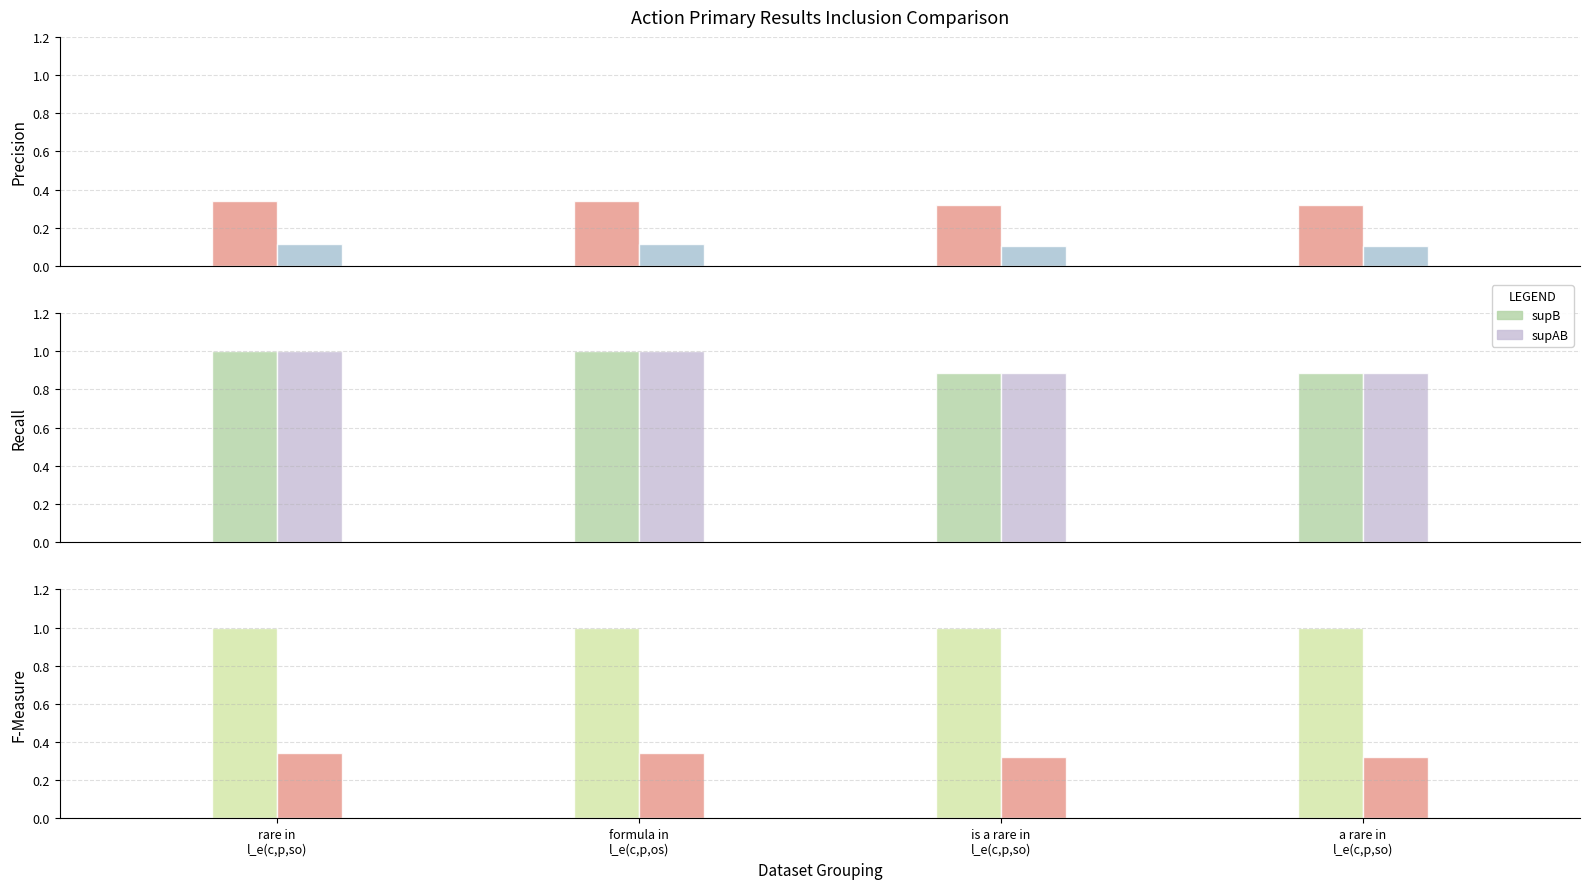

Between is a rare in
l_e(c,p,so) and formula in
l_e(c,p,os), which is larger?

formula in
l_e(c,p,os)